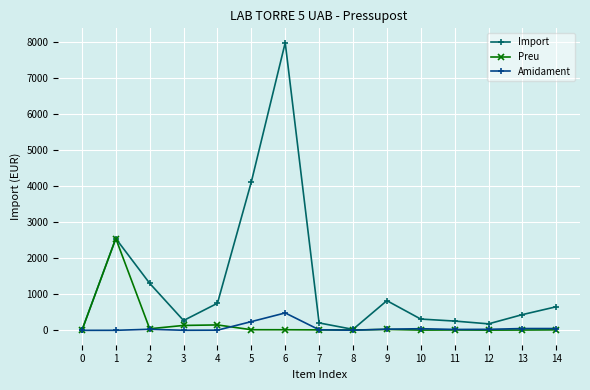

True or false: Amidament and Preu cross at least once.

True